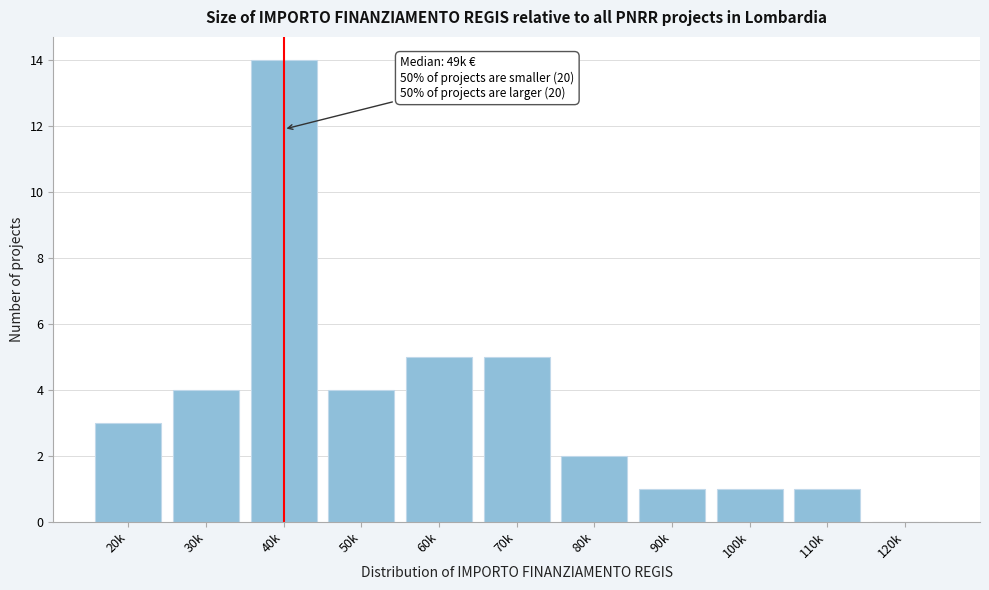

Reading left to right, list all the values displayed in this chart.

20k=3	30k=4	40k=14	50k=4	60k=5	70k=5	80k=2	90k=1	100k=1	110k=1	120k=0